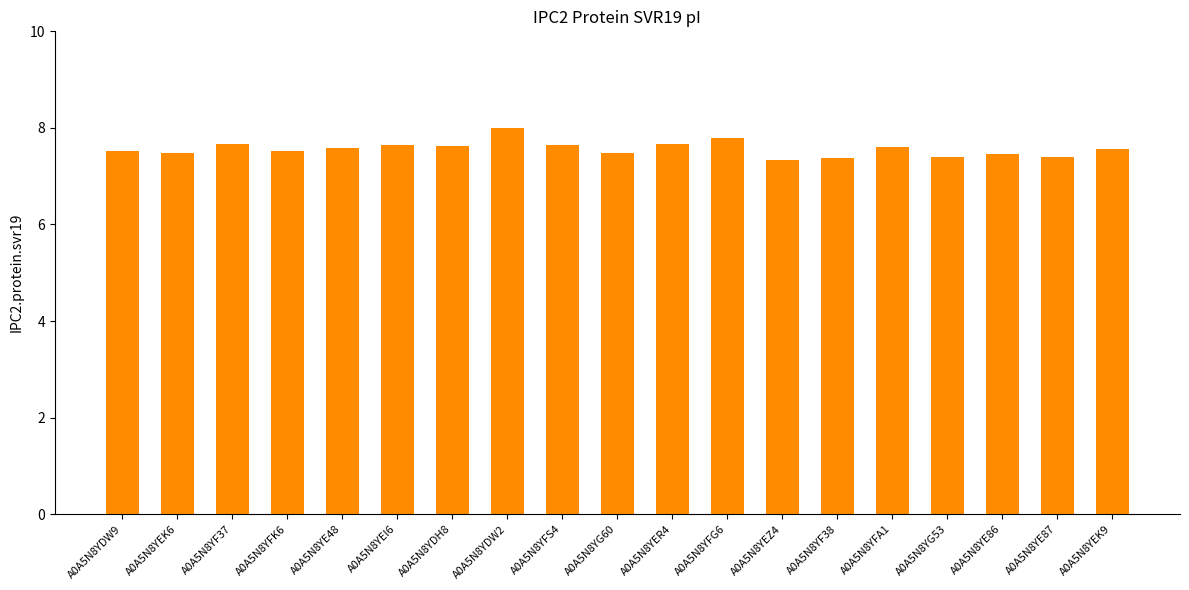

Which label corresponds to the largest value in the chart?

A0A5N8YDW2